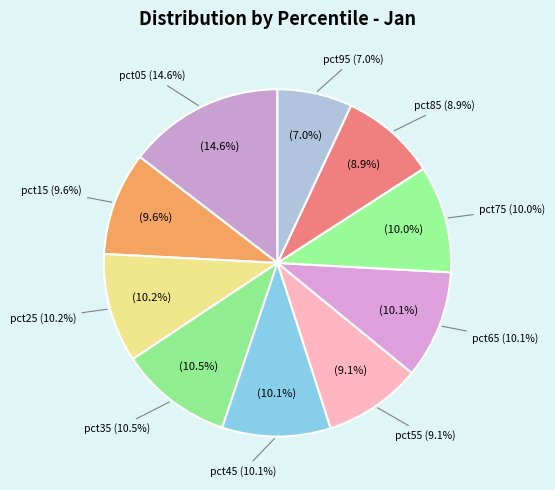

Combined, what portion of the pie is pct65 and pct85?

19.0%